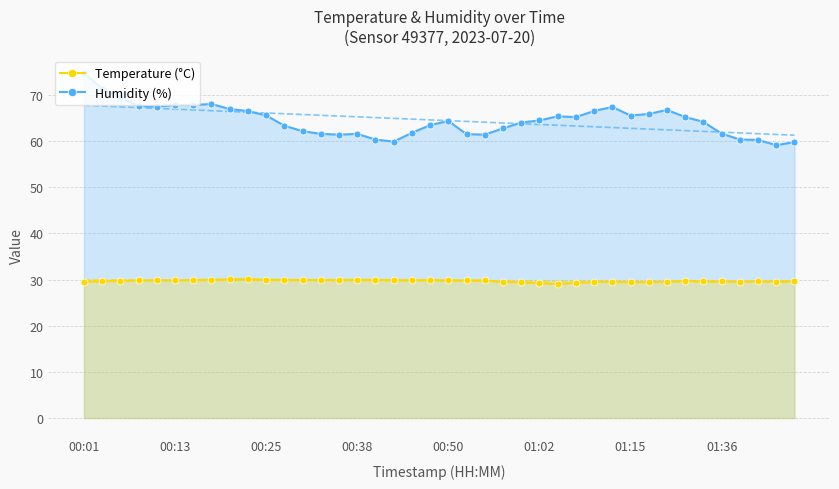

What is the maximum value for Temperature (°C)?

30.1